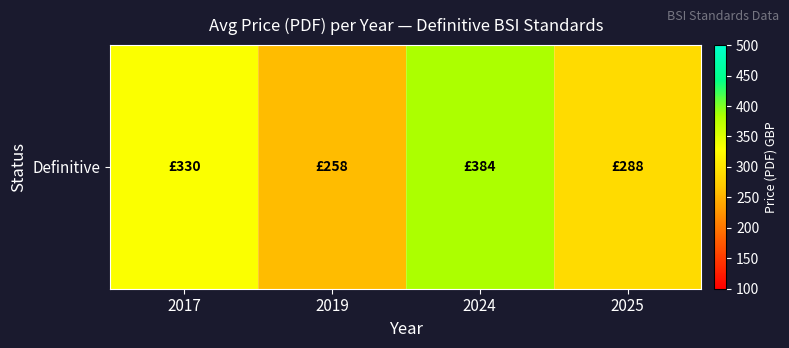

Which category has the lowest value across all series?

2019